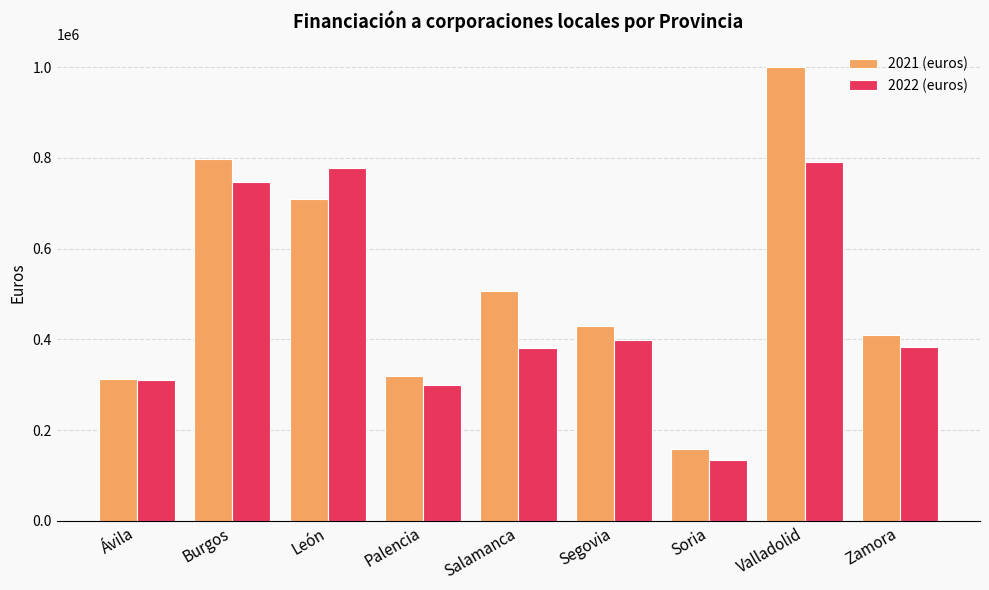

Is the value of 2022 (euros) at León greater than the value of 2021 (euros) at León?

Yes